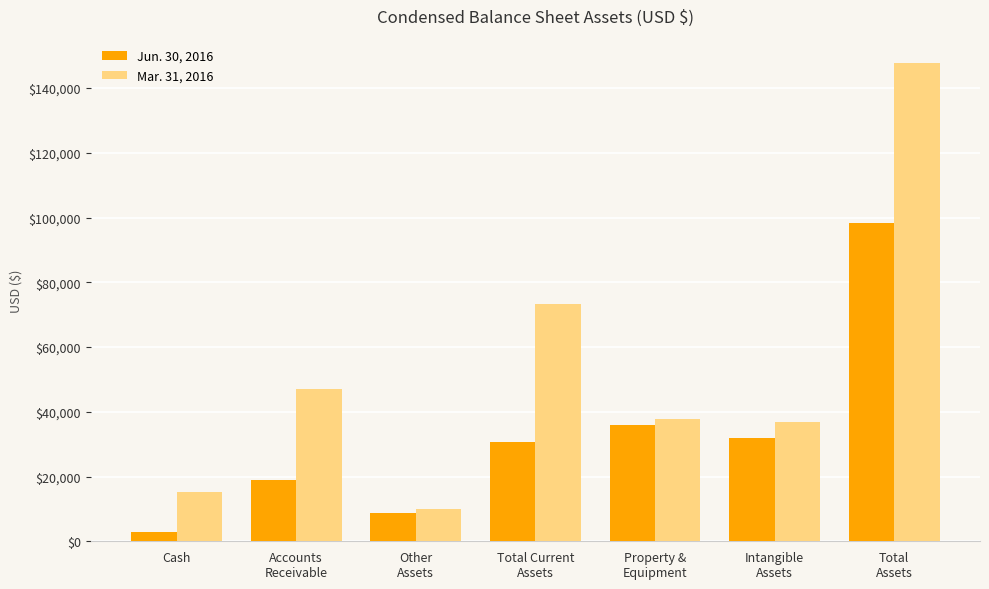

How many data points in Jun. 30, 2016 are less than 30625?

3